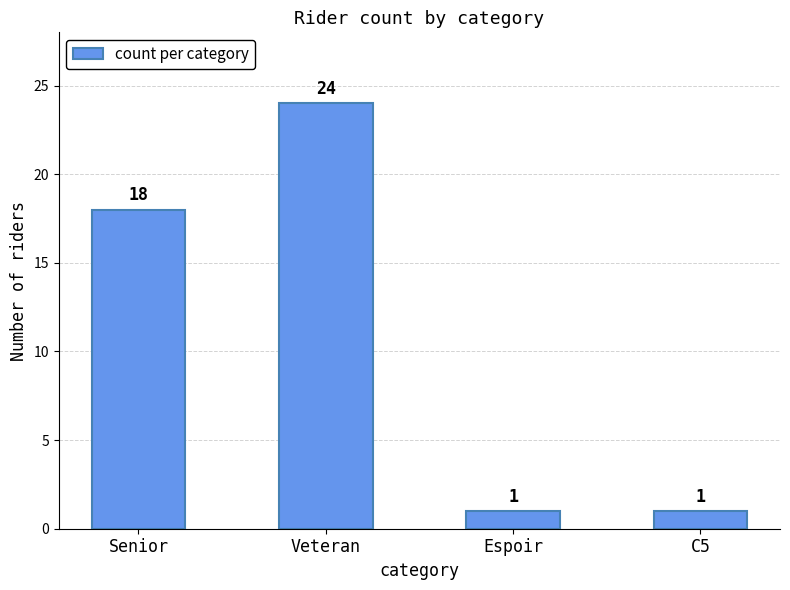

Which has a higher value, Senior or Veteran?

Veteran